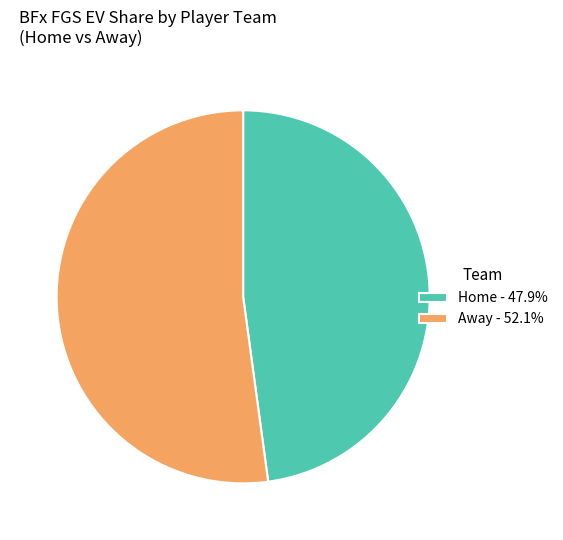

Is there a majority slice in this chart?

Yes